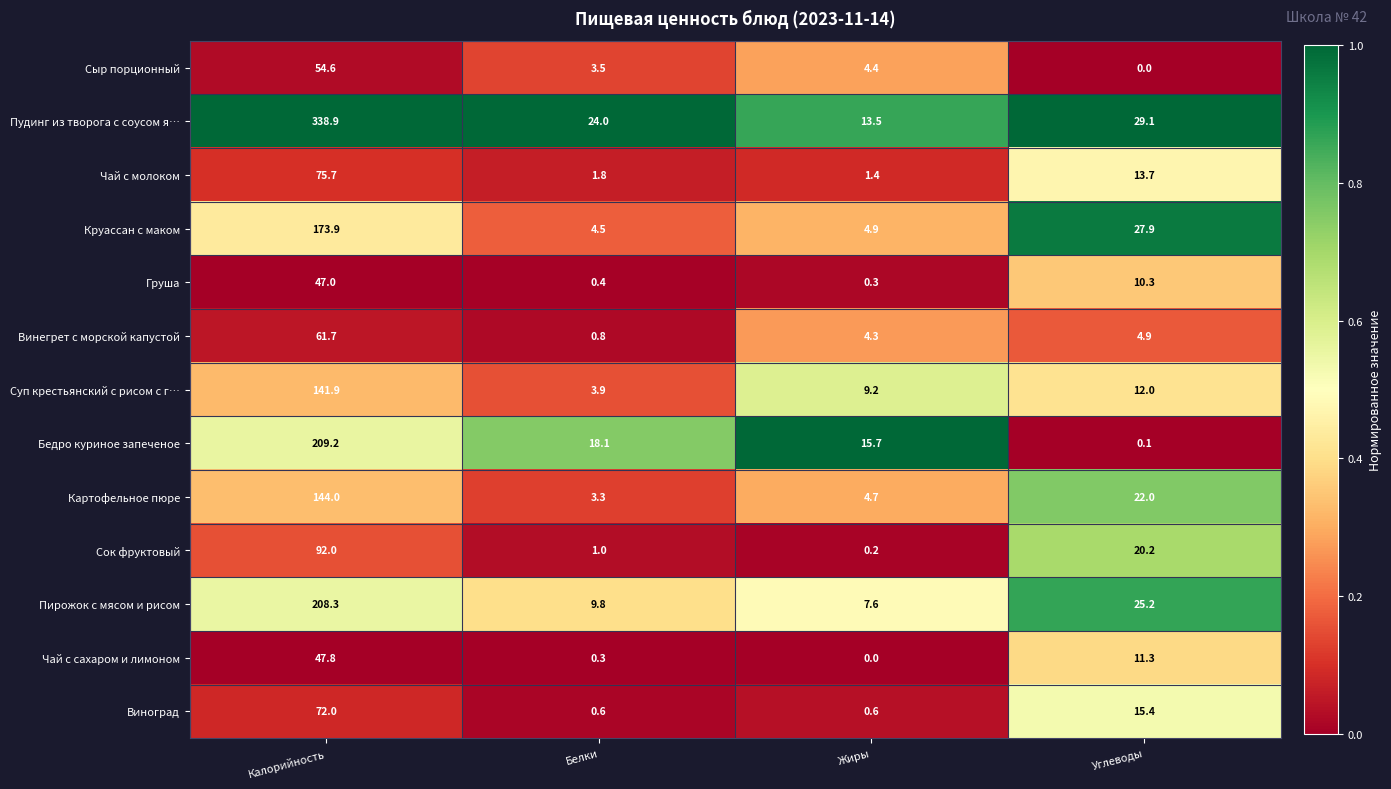

At which label does Картофельное пюре reach its peak?

Калорийность